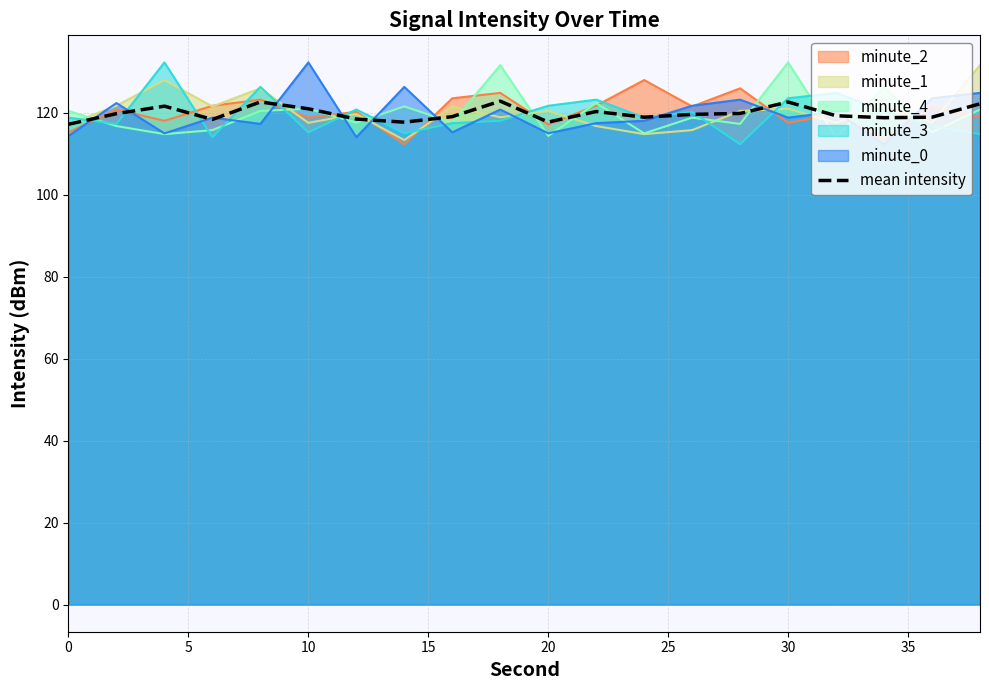

What is the maximum value for minute_1?

131.6